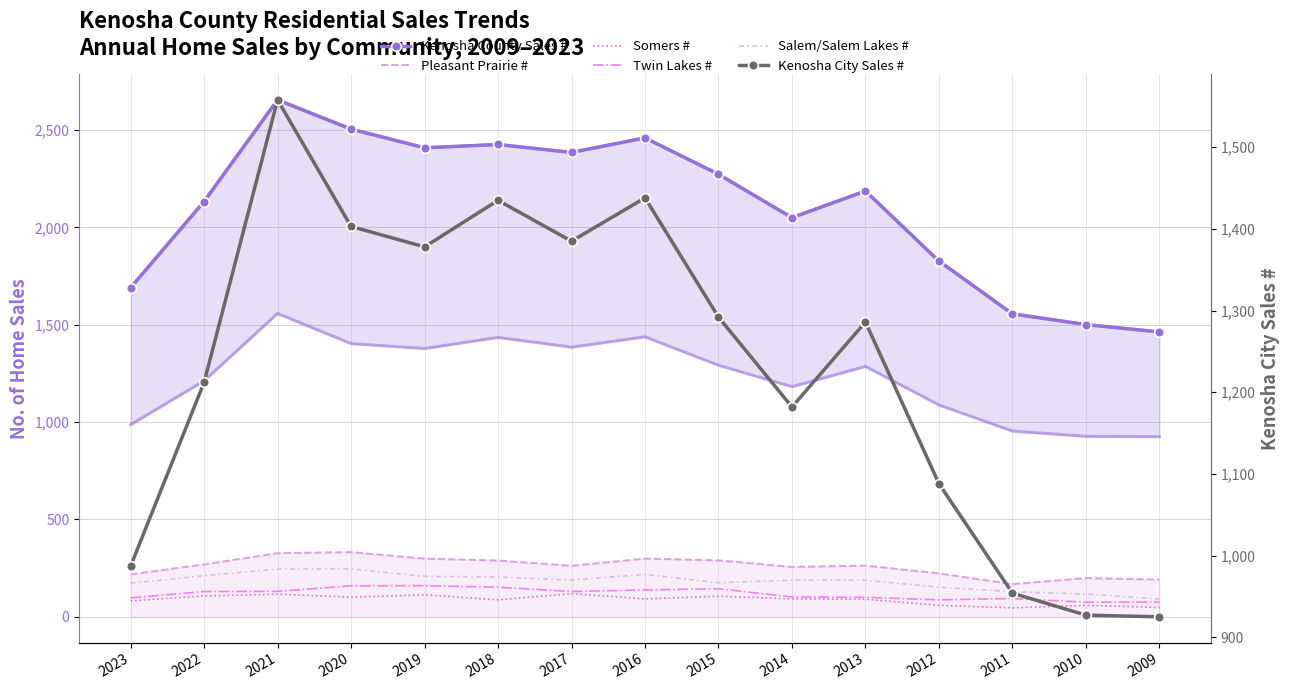

Does the chart have visible grid lines?

Yes